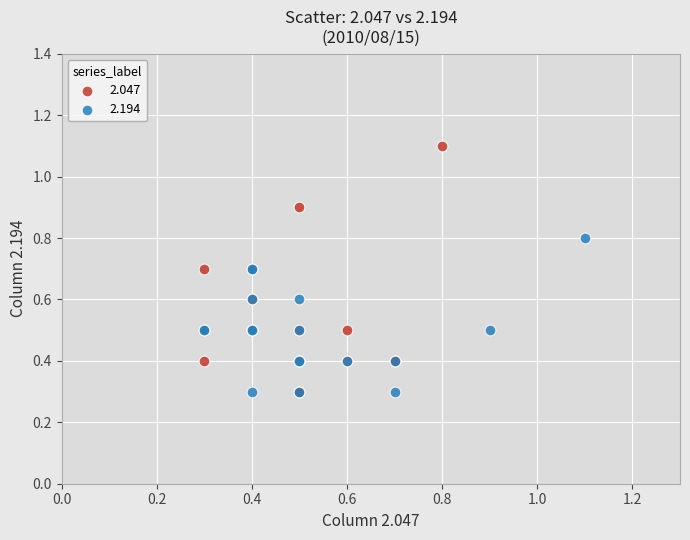

Which series has the widest spread of Y values?

2.047